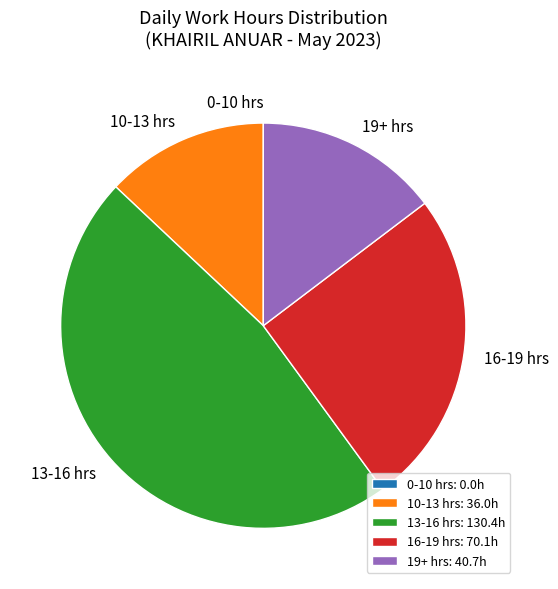

Which slice is the largest?

13-16 hrs: 130.4h